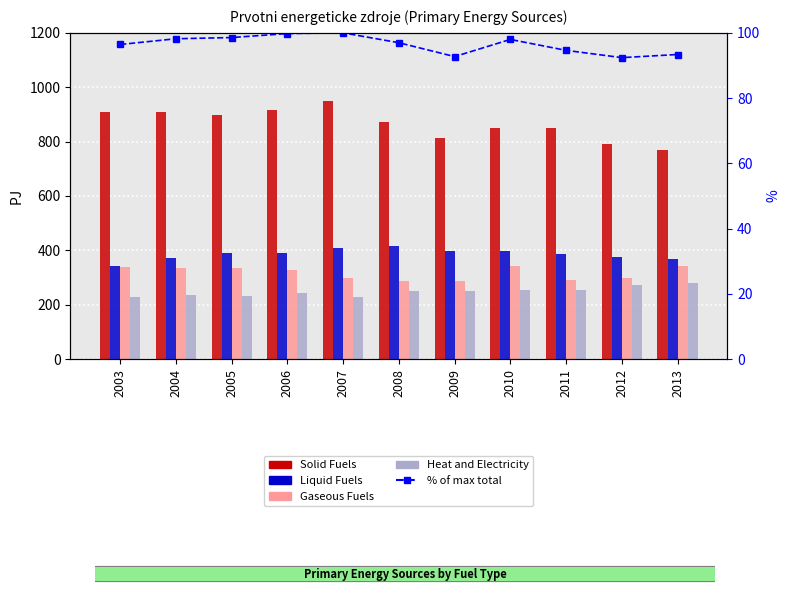

Reading left to right, extract all data points from this chart.

Solid Fuels: 2003=909.0	2004=908.0	2005=899.0	2006=915.0	2007=948.0	2008=871.0	2009=813.0	2010=851.0	2011=849.0	2012=792.0	2013=767.9
Liquid Fuels: 2003=343.0	2004=371.0	2005=390.0	2006=391.0	2007=408.0	2008=417.0	2009=398.0	2010=397.0	2011=388.0	2012=376.0	2013=368.9
Gaseous Fuels: 2003=337.0	2004=335.0	2005=335.0	2006=329.0	2007=297.0	2008=289.0	2009=286.0	2010=342.0	2011=292.0	2012=299.0	2013=342.0
Heat and Electricity: 2003=227.0	2004=235.0	2005=232.0	2006=244.0	2007=230.0	2008=249.0	2009=249.0	2010=255.0	2011=253.0	2012=273.0	2013=279.4
% of max total: 2003=96.4	2004=98.2	2005=98.6	2006=99.8	2007=100.0	2008=97.0	2009=92.7	2010=98.0	2011=94.6	2012=92.4	2013=93.4